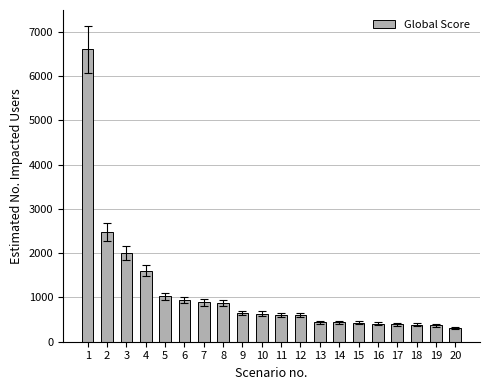

How many distinct data groups are displayed?

1